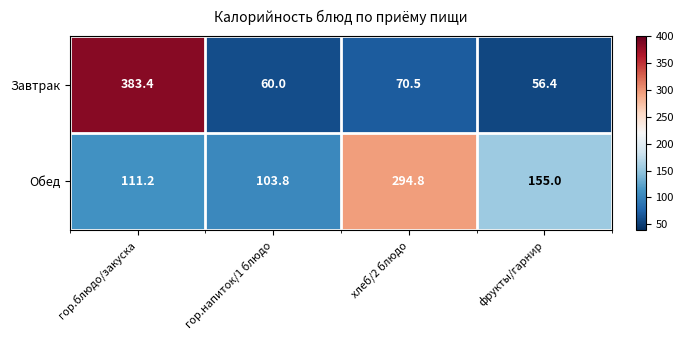

Reading right to left, transcribe all the data shown in this chart.

Завтрак: 56.4	70.5	60.0	383.4
Обед: 155.0	294.8	103.8	111.2